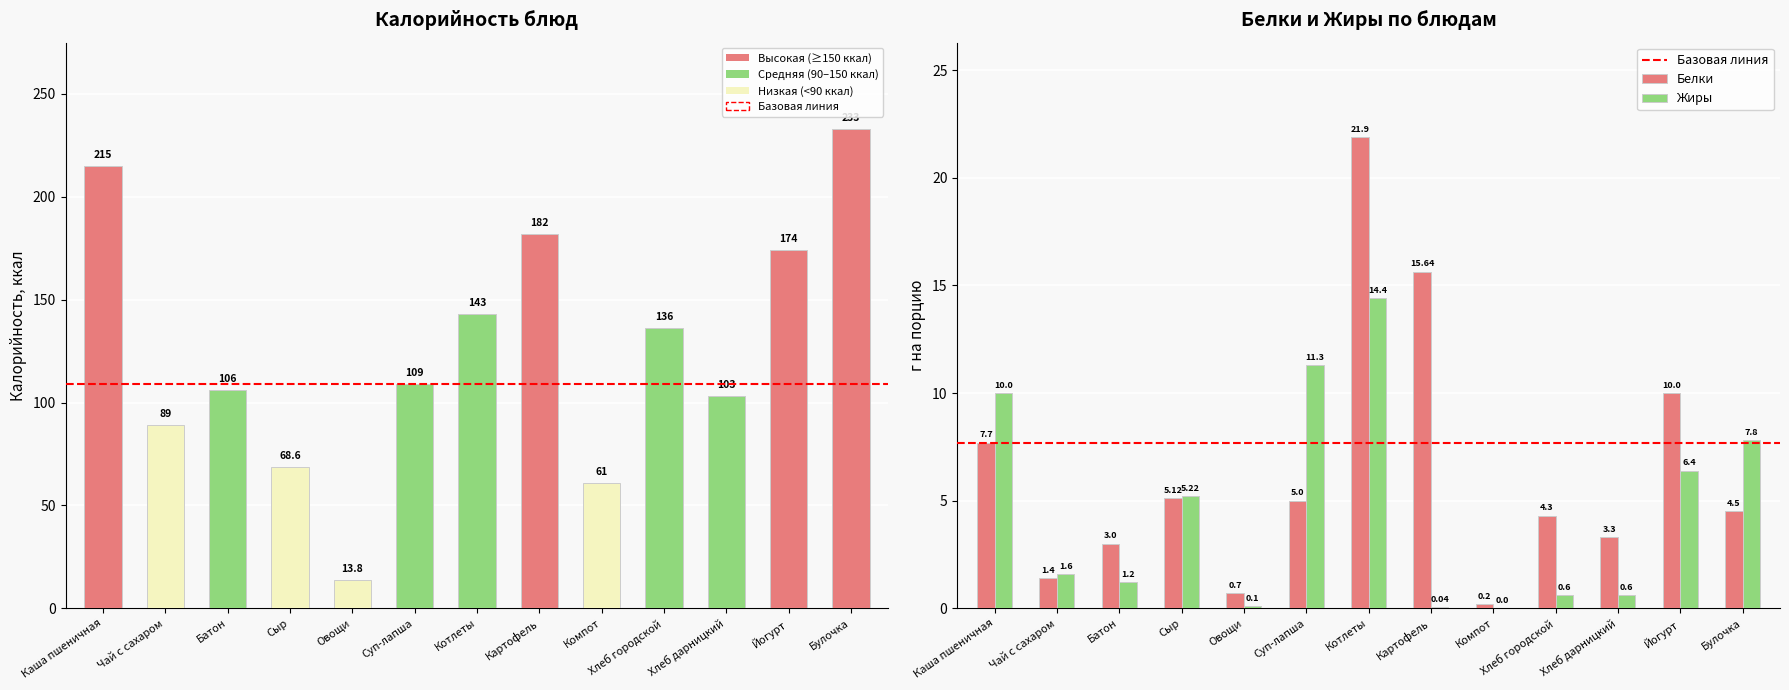

How many data points in Калорийность are less than 109?

6